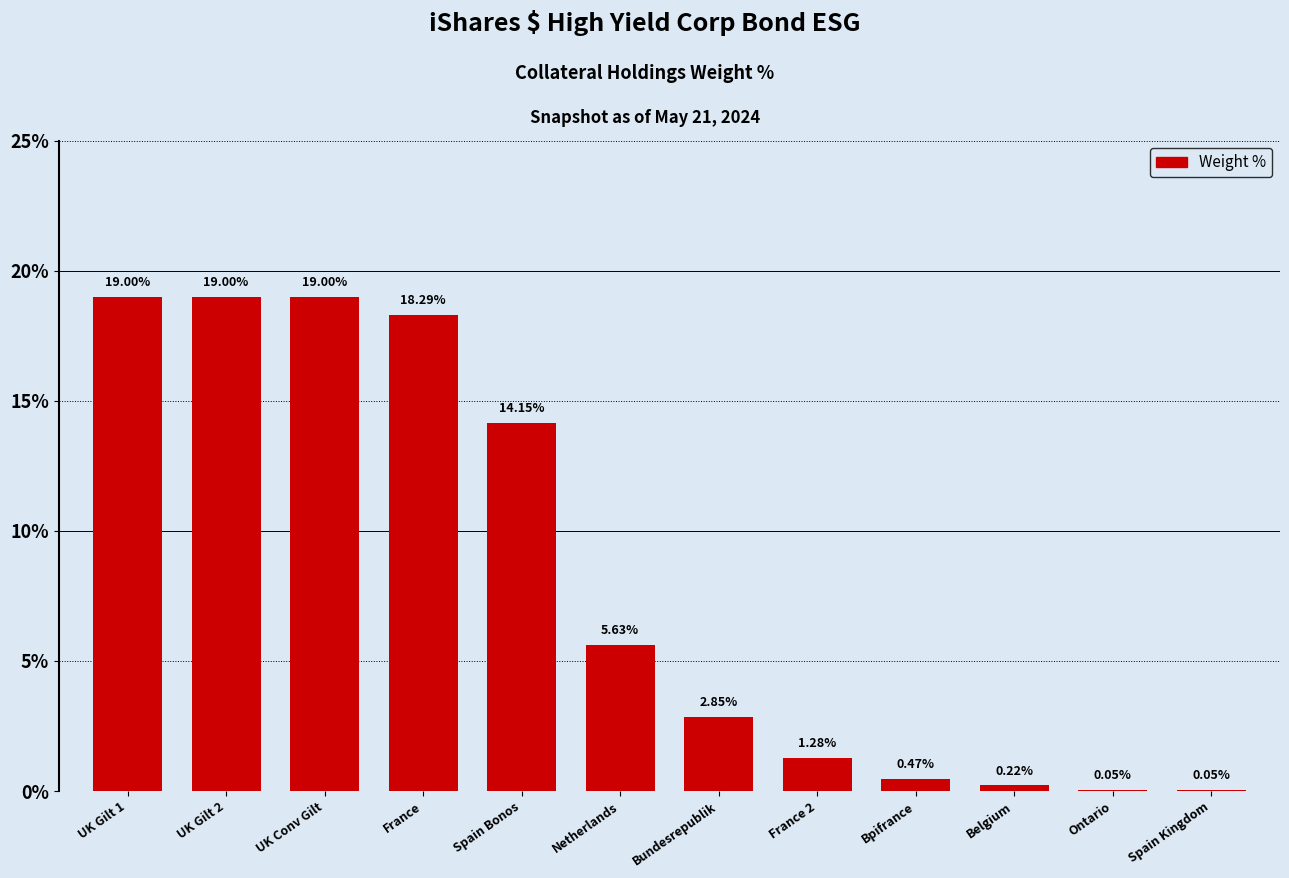

What is the sum of the values at UK Conv Gilt and France 2?

20.3